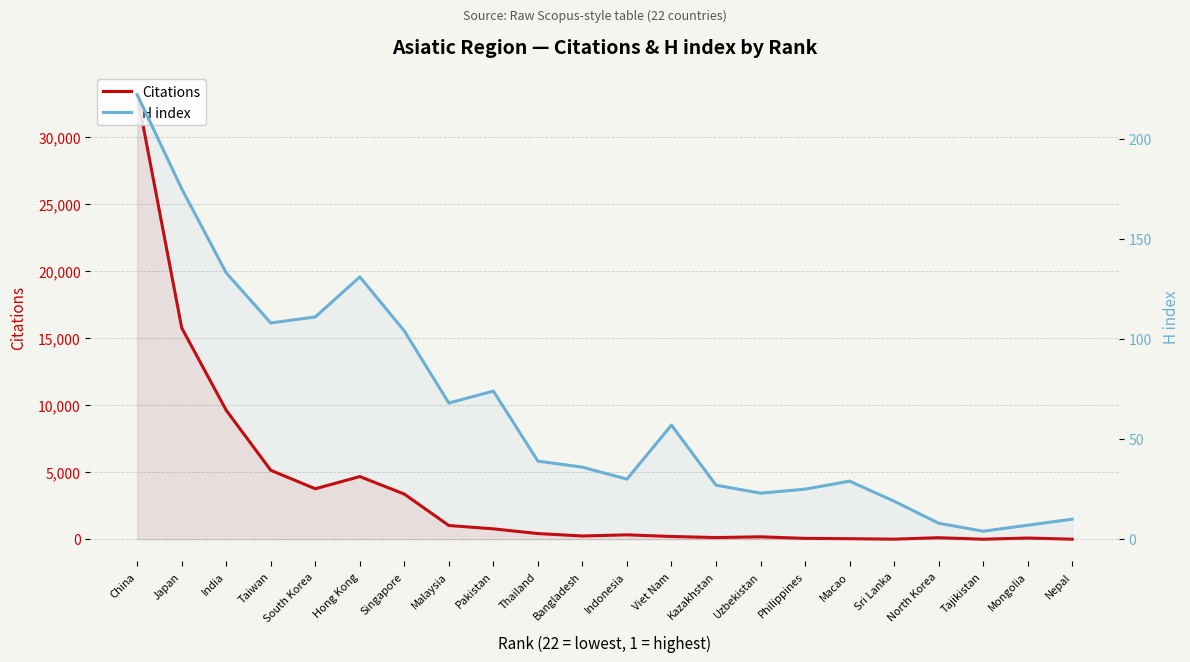

At how many categories does at least one series exceed 21788?

1